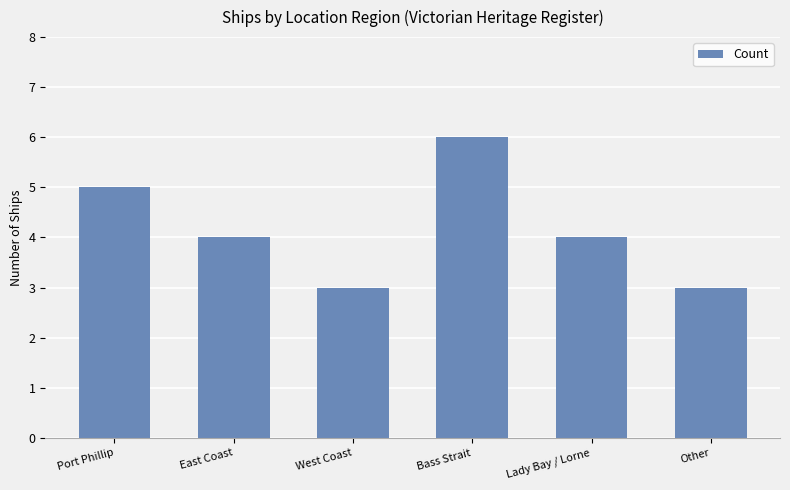

What value does the data have at Other?

3